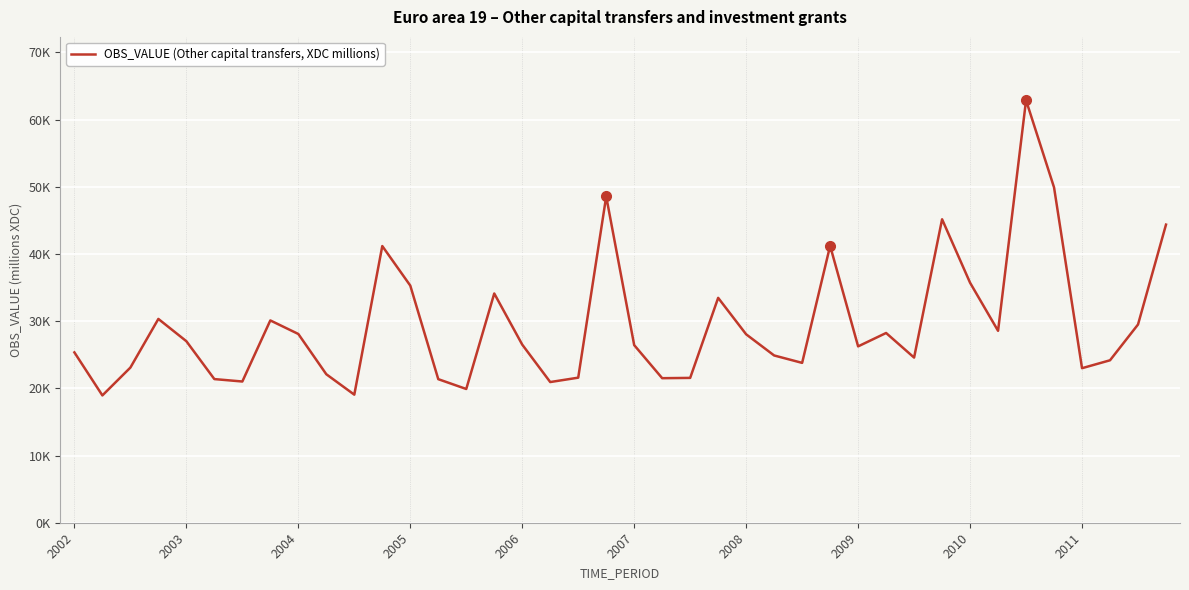

Does the chart display data point markers on the line(s)?

No